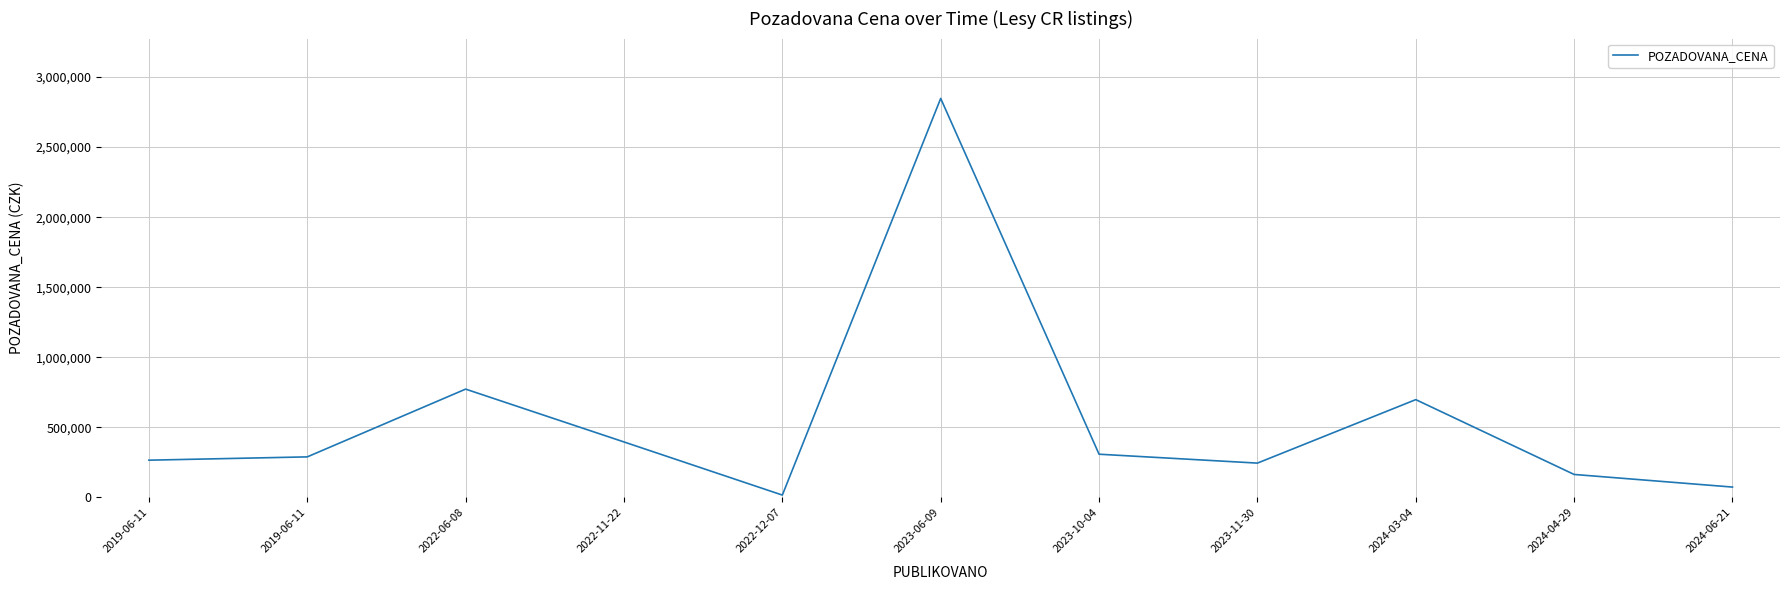

What is the value of the 6th point from the left?

2847500